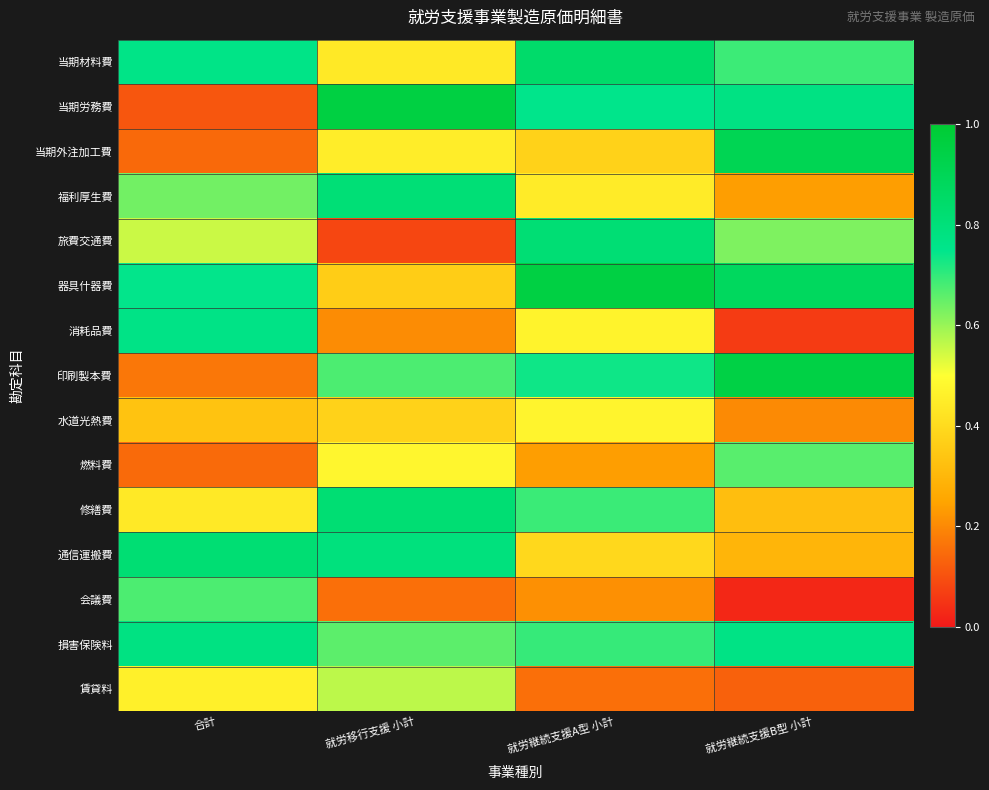

Which has a higher value, 就労継続支援A型 小計 or 就労継続支援B型 小計?

就労継続支援A型 小計